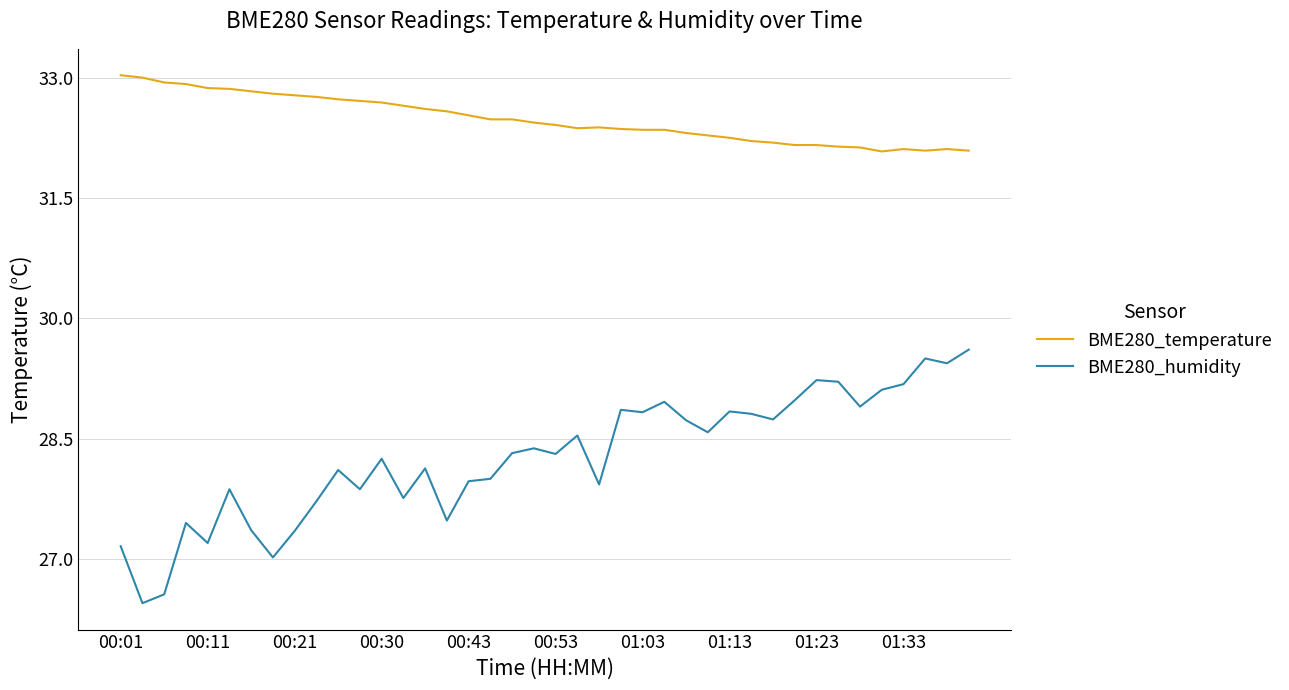

True or false: BME280_humidity and BME280_temperature cross at least once.

False